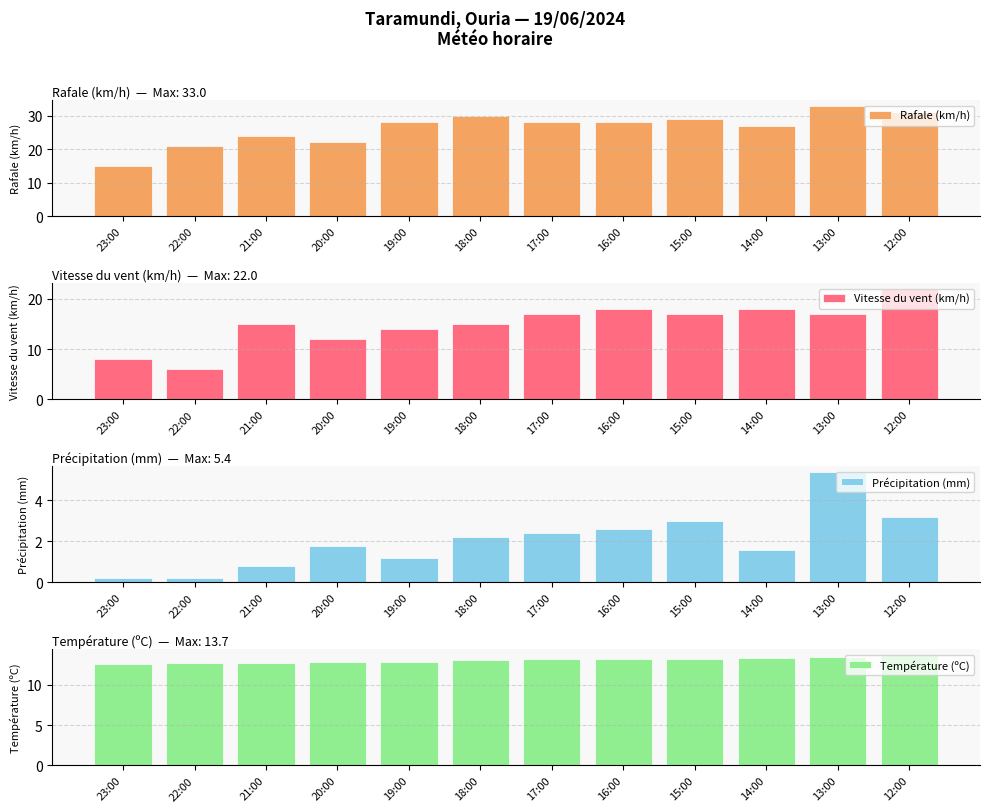

What is the label of the 7th bar from the right?

18:00